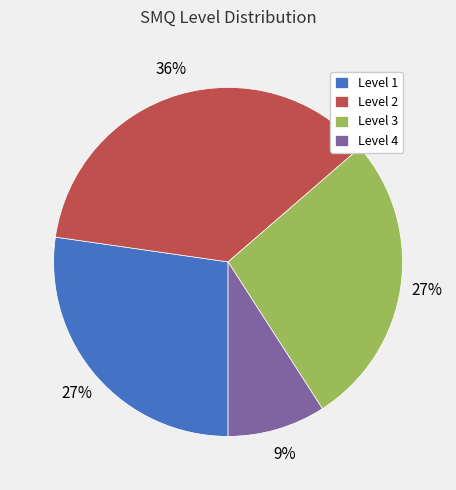

Is the sum of Level 1 and Level 4 greater than half?

No